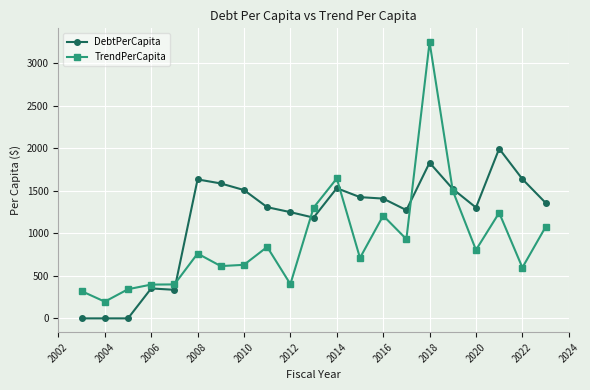

What is the highest value of the TrendPerCapita series?

3250.6